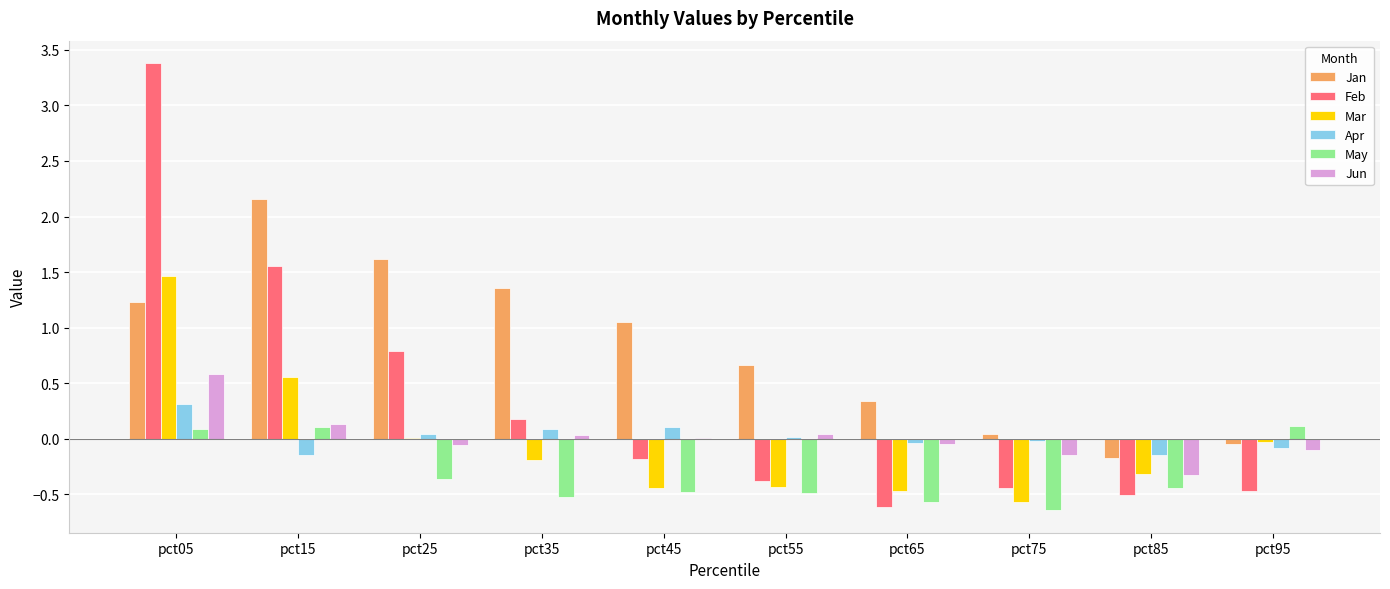

What is the greatest value displayed?

3.4